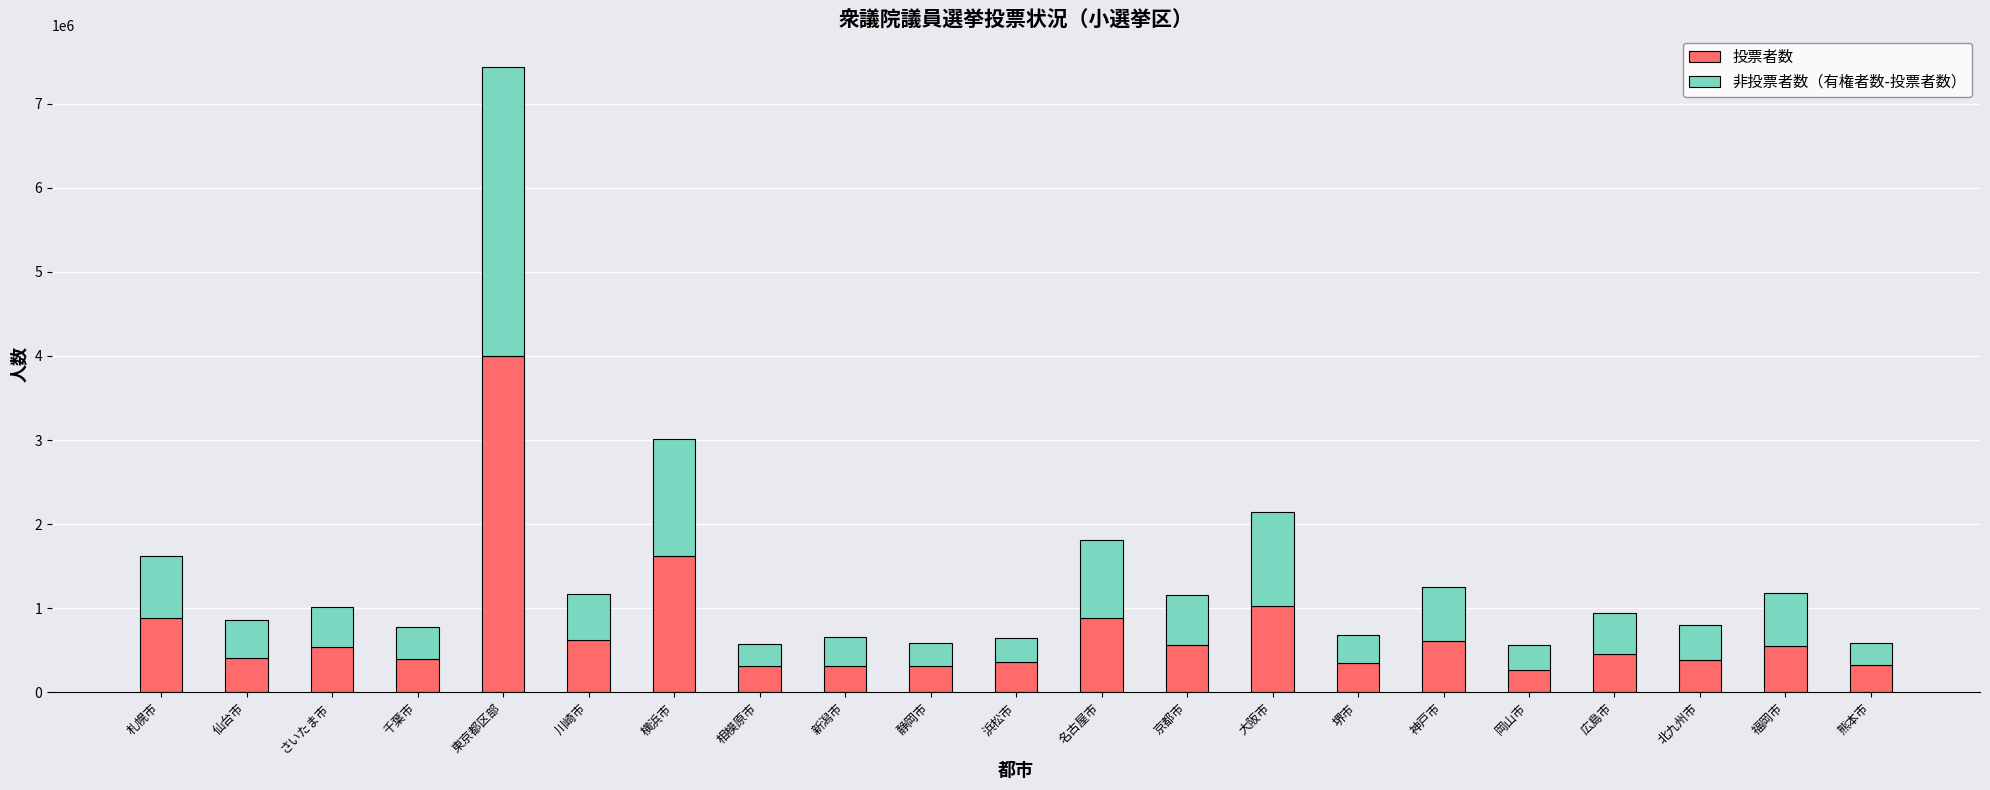

What value does the 投票者数 series have at 広島市?

455362